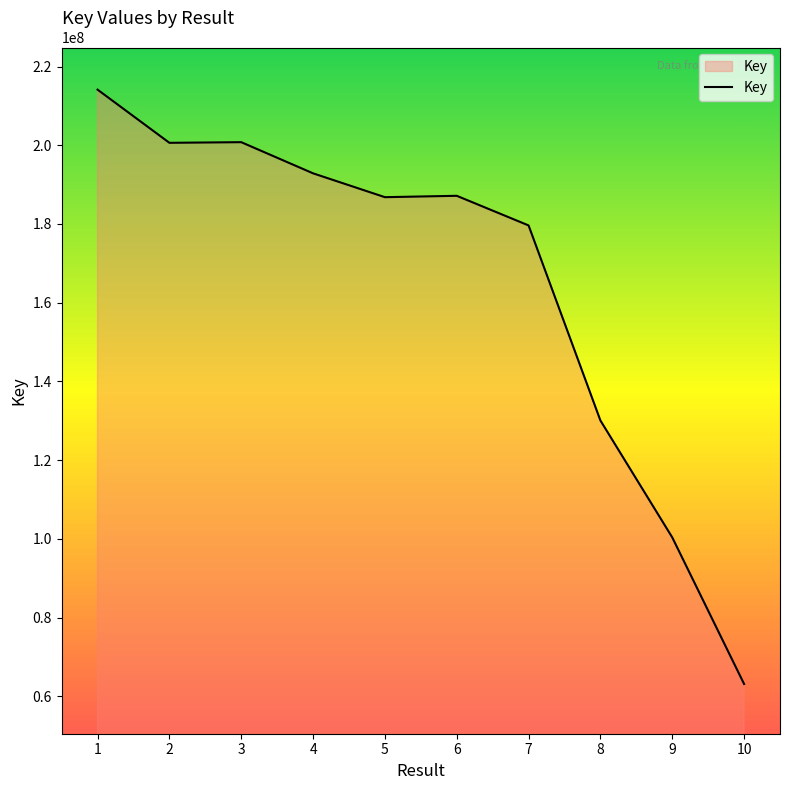

What is the greatest value displayed?

214120230